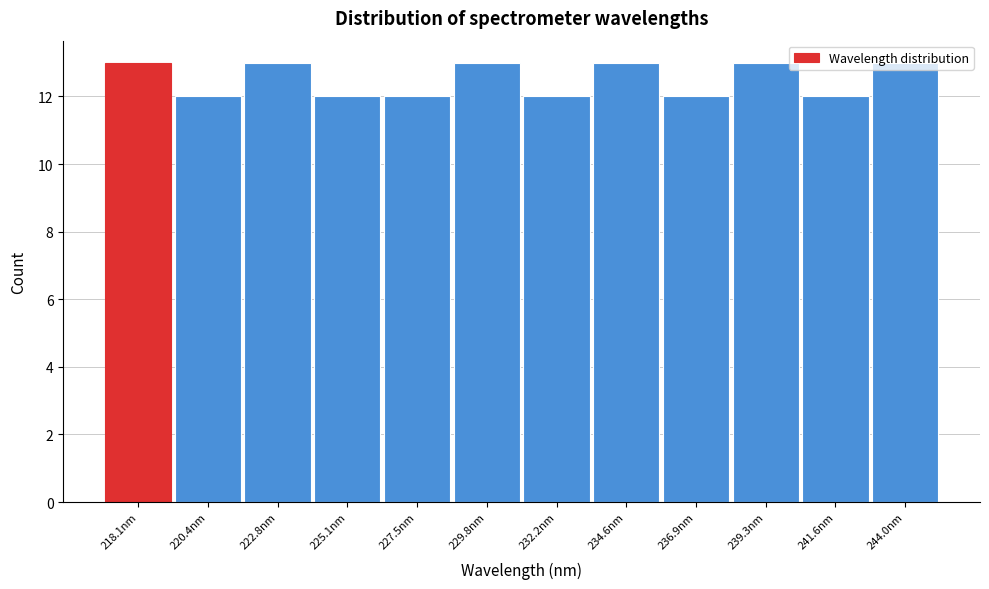

The chart shows a value of 17 at 227.5nm. True or false?

False